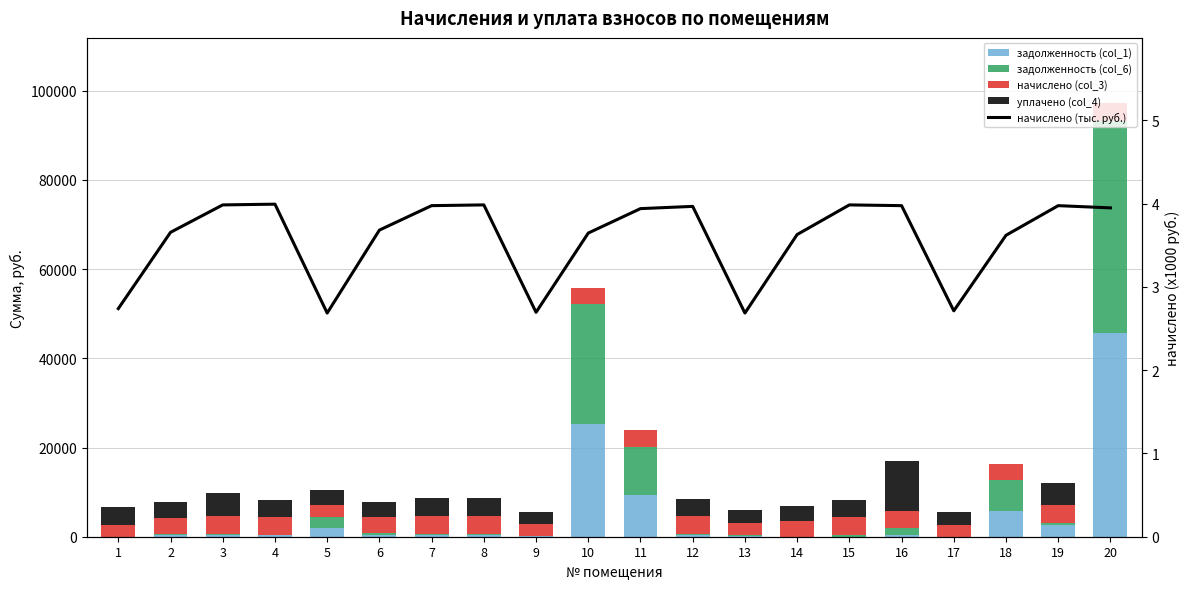

Which series has the widest spread of values?

задолженность (col_6)